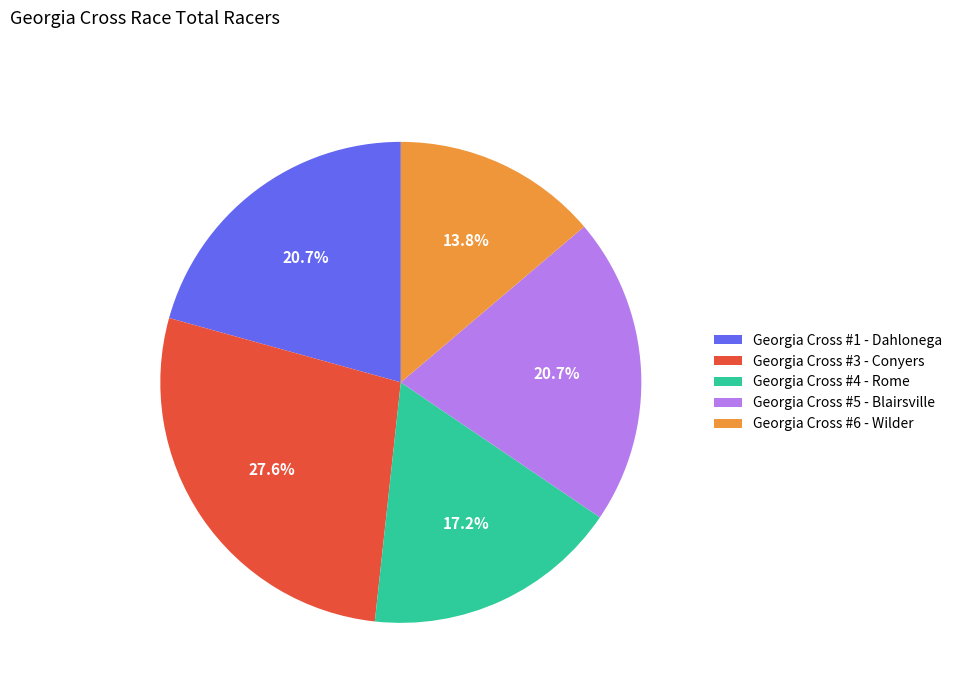

Which has a higher value, Georgia Cross #4 - Rome or Georgia Cross #5 - Blairsville?

Georgia Cross #5 - Blairsville